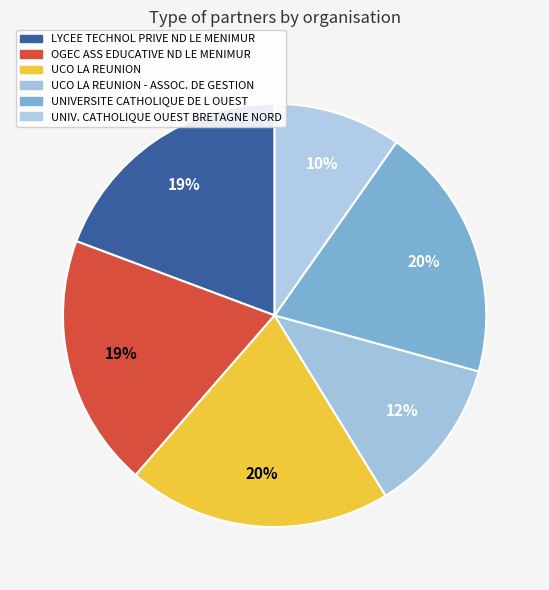

Count the number of slices in the pie.

6